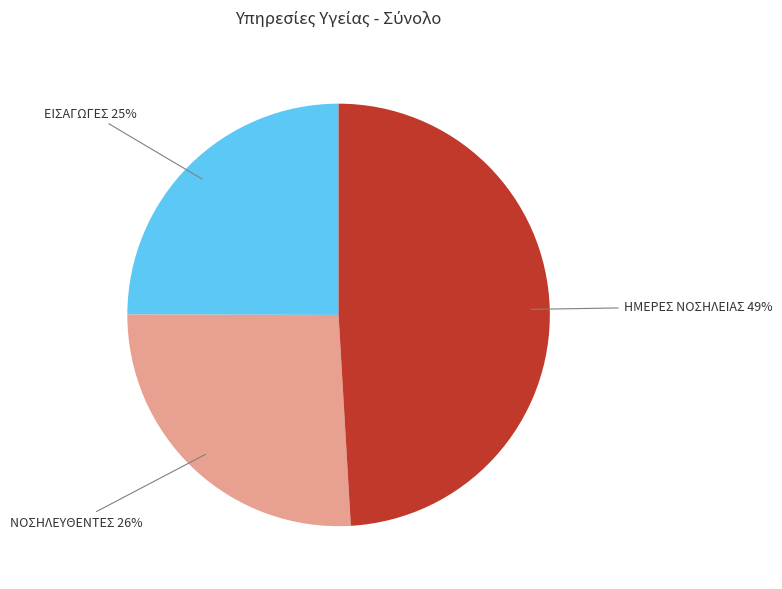

Is there any slice that represents more than half of the pie?

No